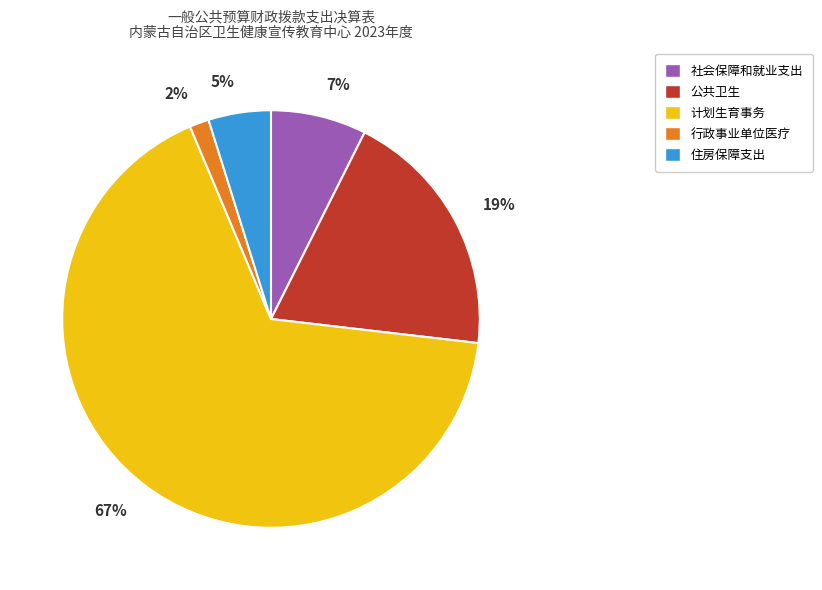

Which category accounts for the majority?

计划生育事务